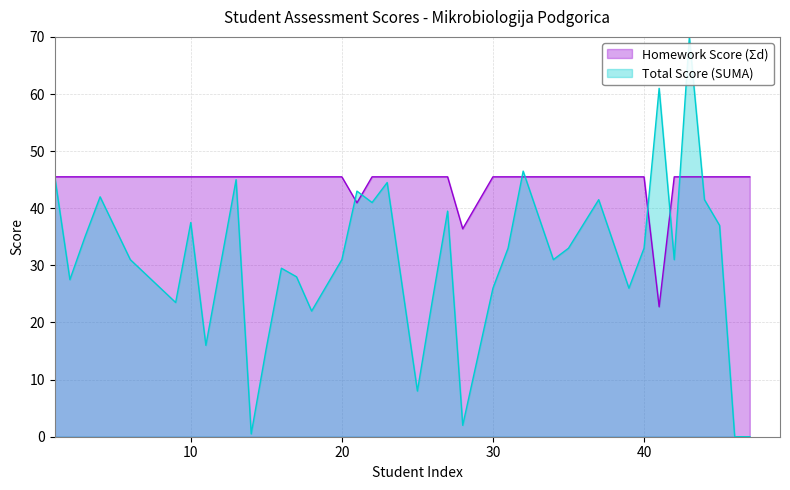

How many lines are shown in the chart?

2